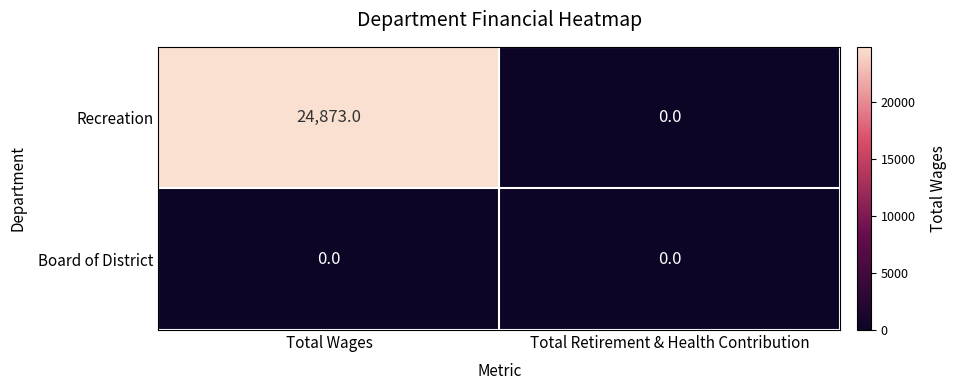

Which label corresponds to the largest value in the chart?

Total Wages